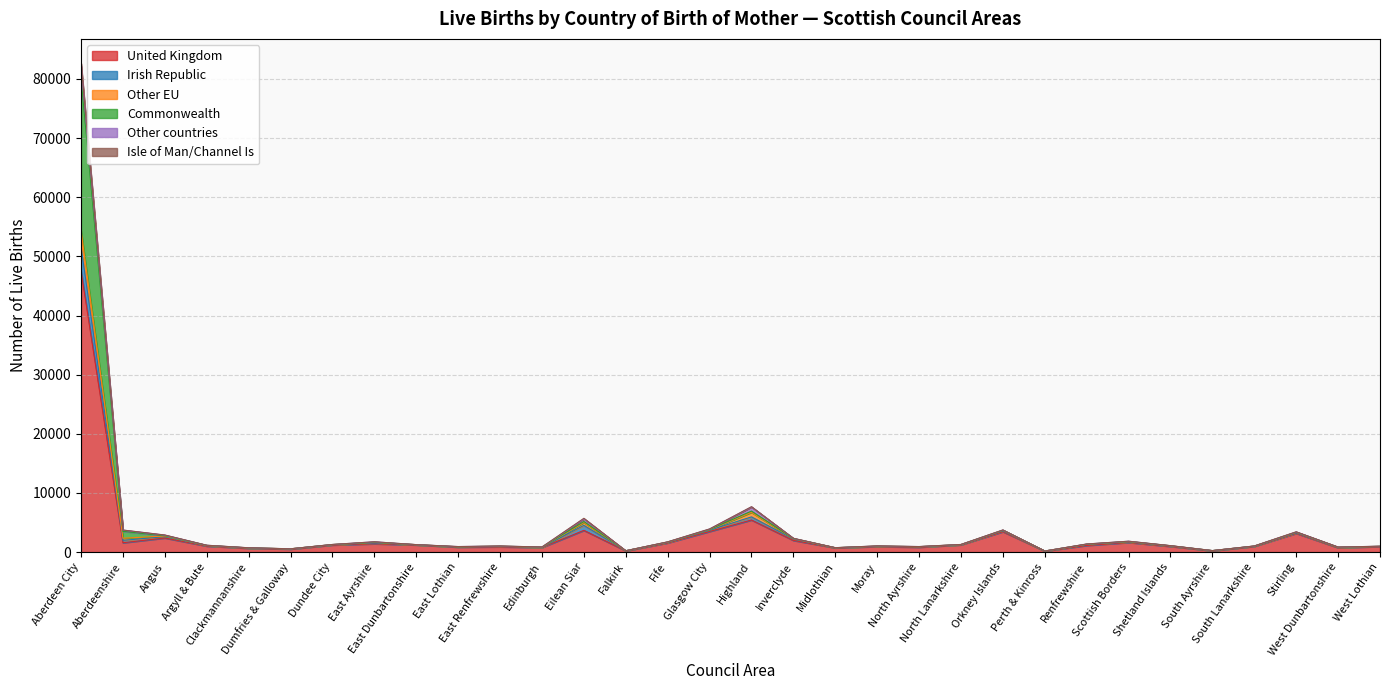

How many lines are shown in the chart?

6